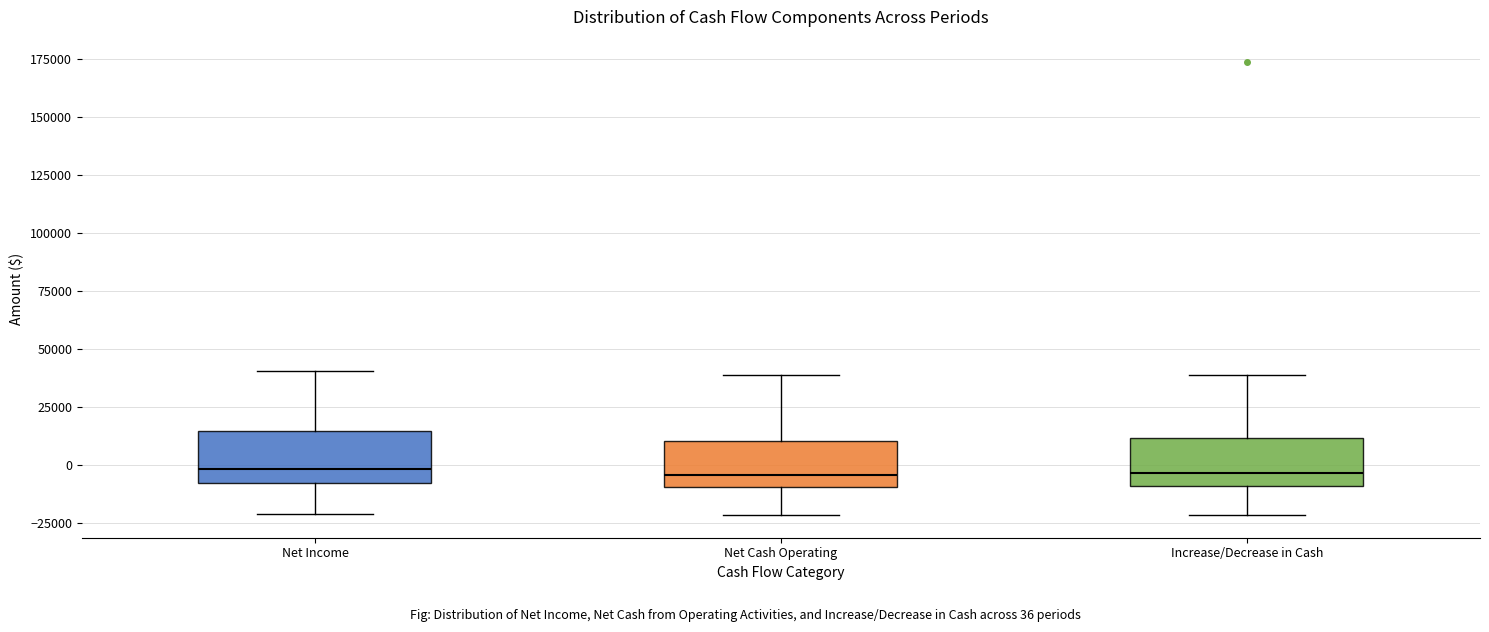

Where does the lower whisker of the box for Increase/Decrease in Cash end on the y-axis? The values are not printed on the chart, so give them approximately, as read against the axis.

-20000